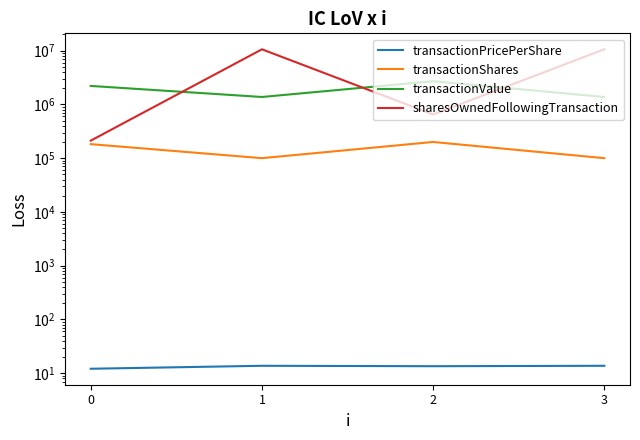

Is it true that transactionValue equals 2205461.0 at 0?

True